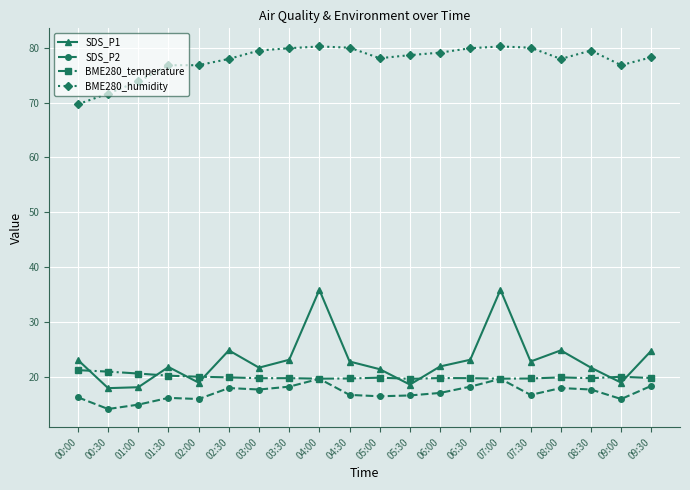

True or false: SDS_P1 and SDS_P2 intersect in this chart.

False